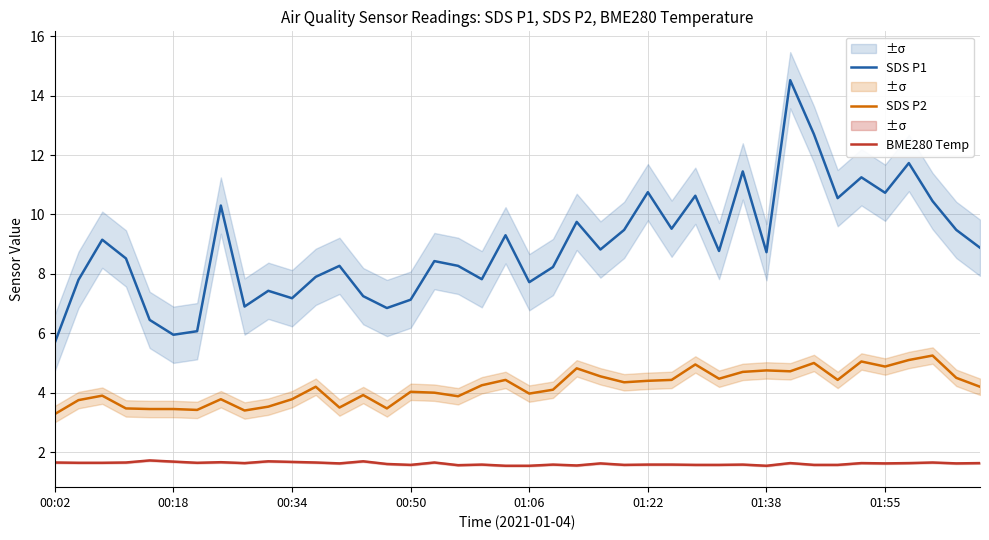

The BME280 Temp series shows 1.7 at 00:34. True or false?

True